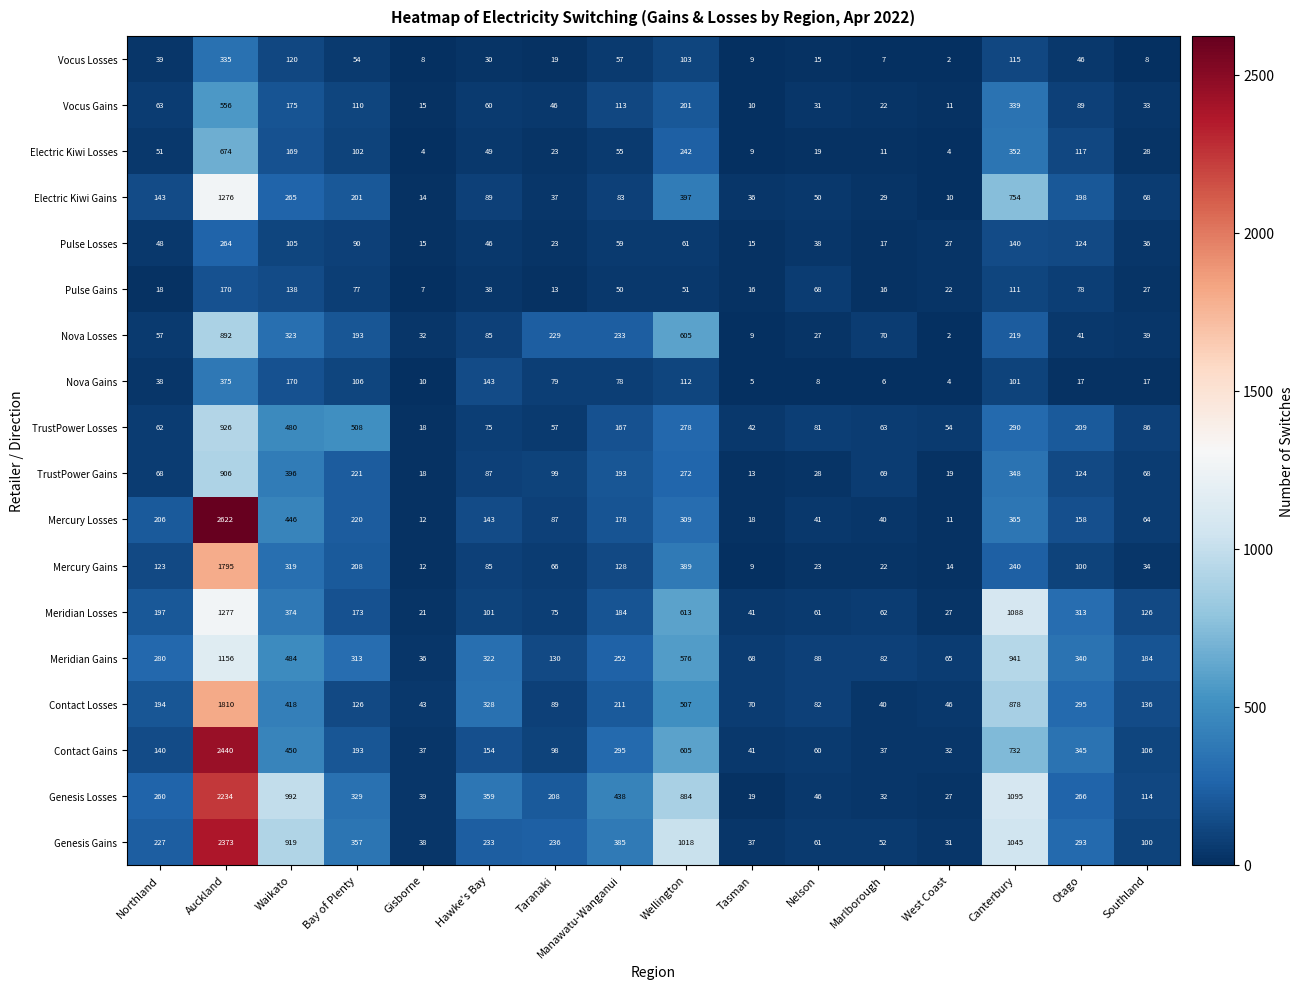

Between Northland and Bay of Plenty, which series saw the biggest shift?

TrustPower Losses